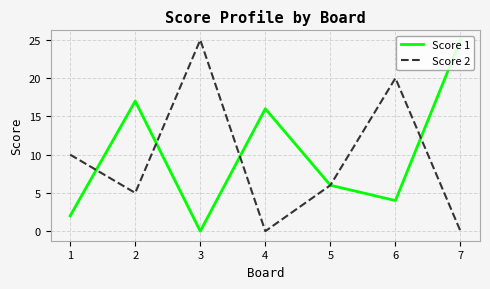

Is the value of Score 1 at 5 greater than the value of Score 2 at 7?

Yes